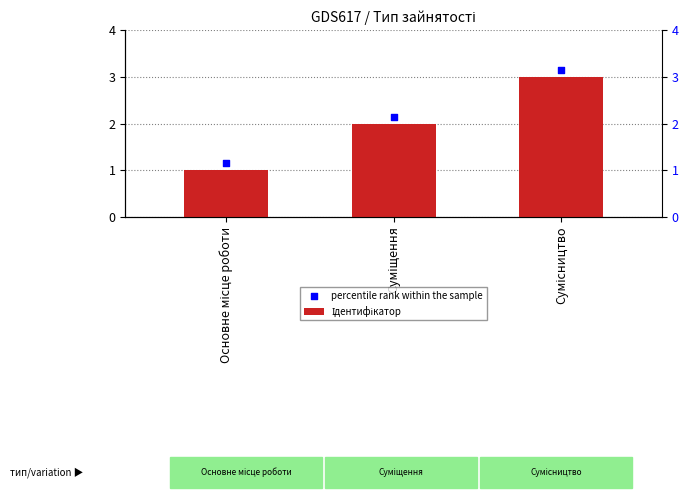

At how many categories does at least one series exceed 2?

2